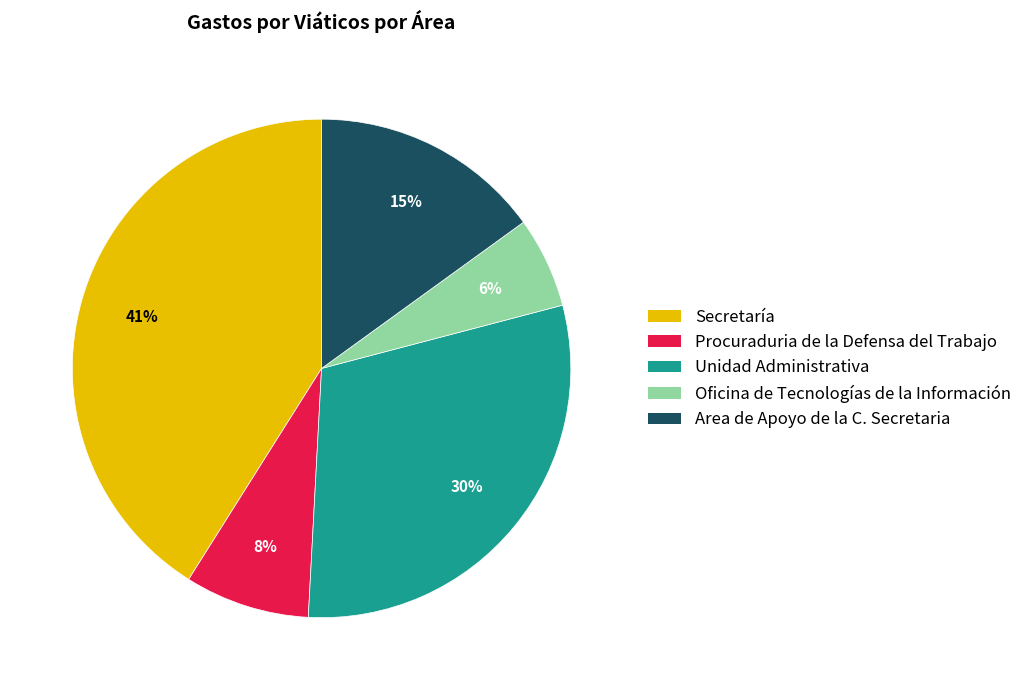

Which category has the smallest portion of the pie?

Oficina de Tecnologías de la Información